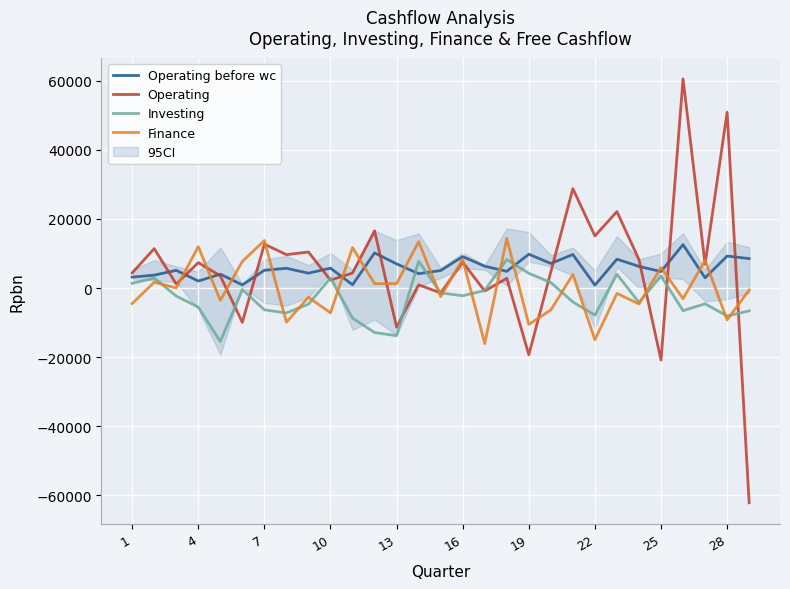

Is the value of Finance at 16 greater than the value of Investing at 28?

Yes